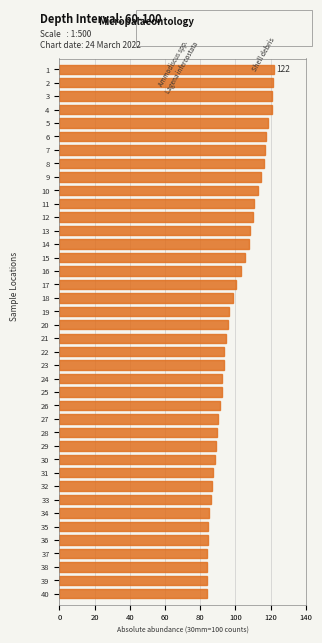

What is the value of the 17th bar from the top?

100.4